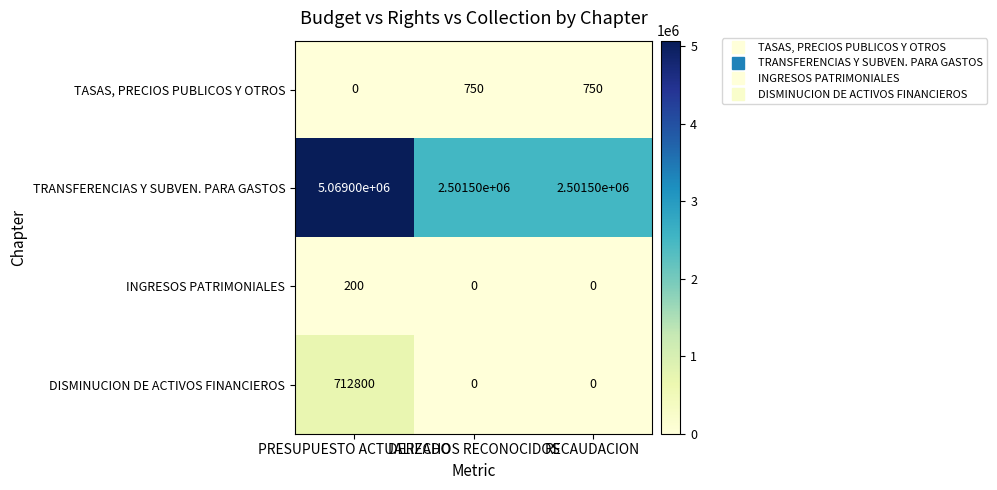

Rank the series by their maximum value, from highest to lowest.

TRANSFERENCIAS Y SUBVEN. PARA GASTOS, DISMINUCION DE ACTIVOS FINANCIEROS, TASAS, PRECIOS PUBLICOS Y OTROS, INGRESOS PATRIMONIALES